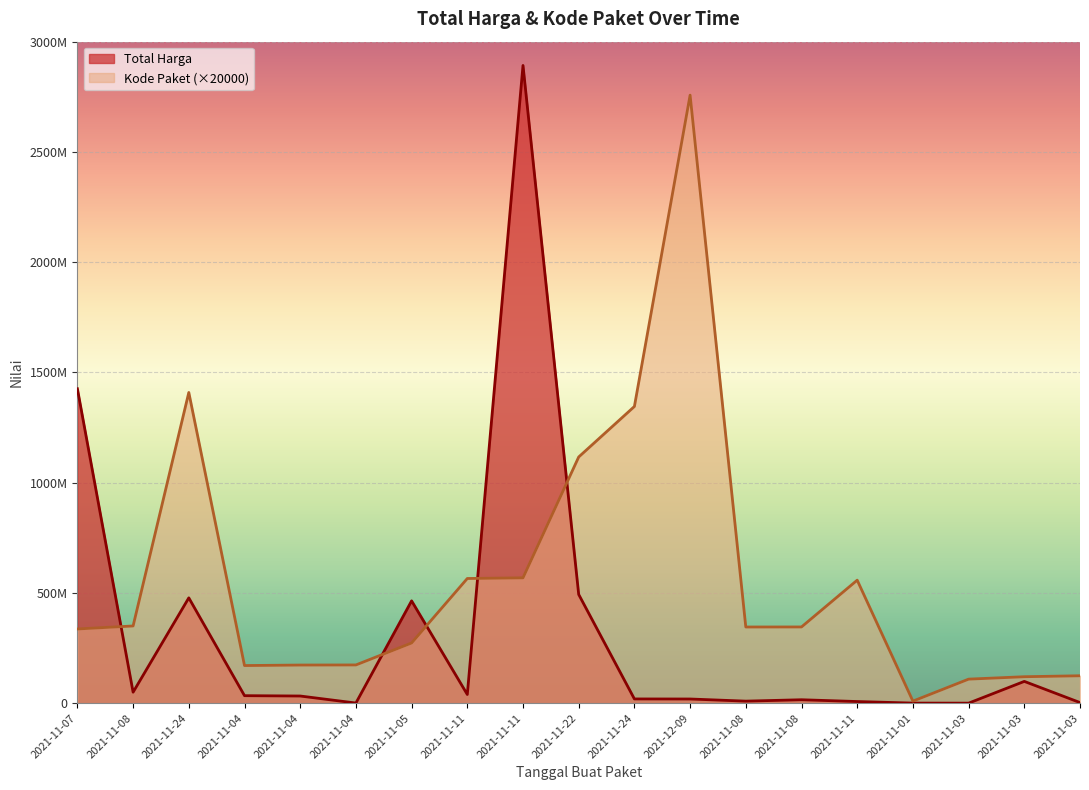

The Total Harga series shows 19013331 at 2021-11-04. True or false?

False